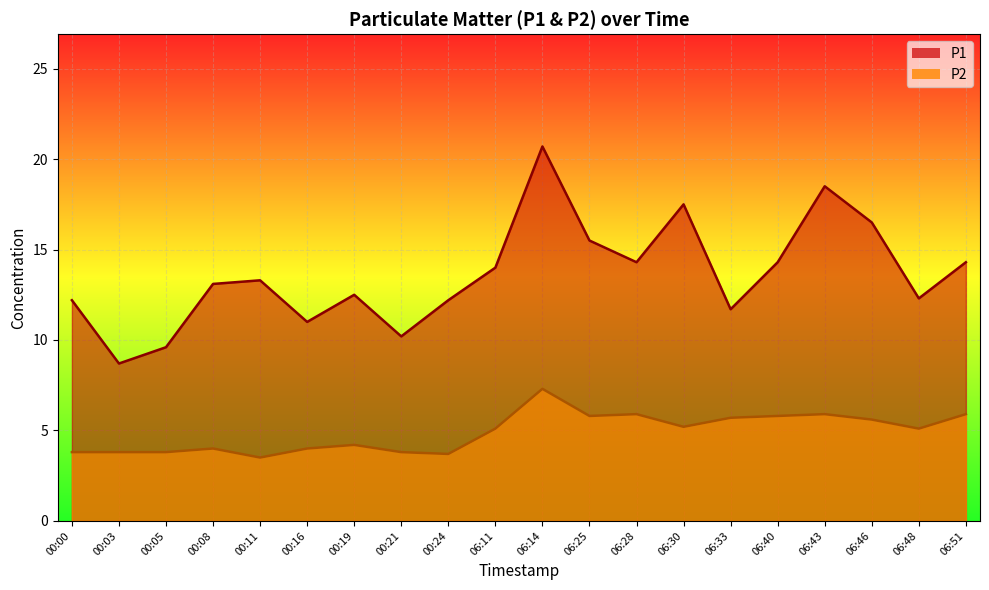

How many categories are shown in the chart?

20